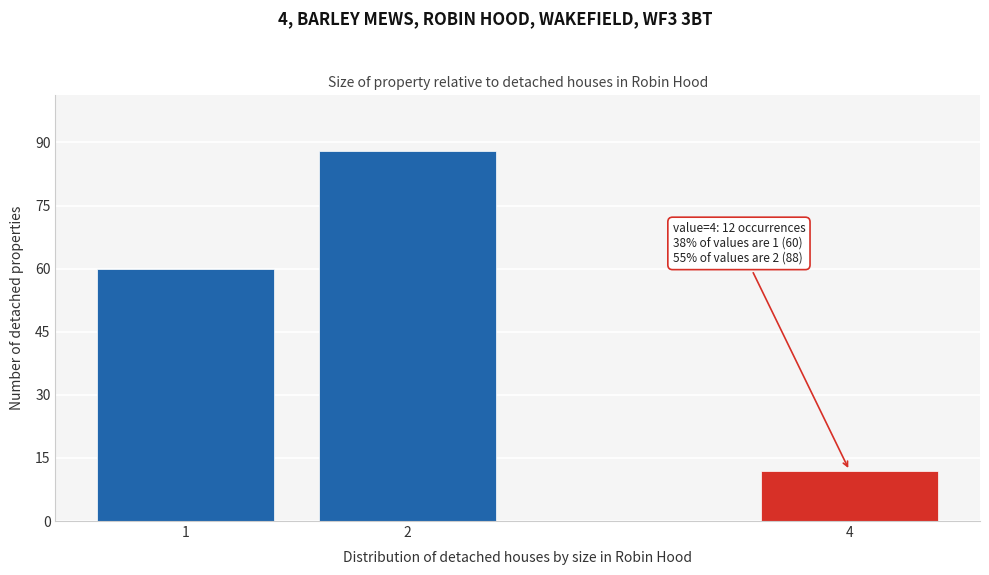

Reading left to right, what are all the values shown in this chart?

60	88	12